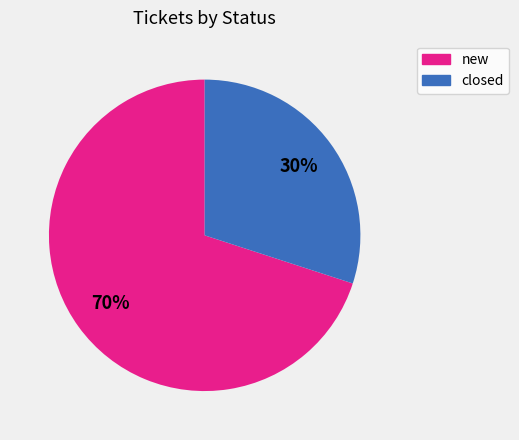

To the nearest percent, what is the difference between the largest and smallest slice percentages?

40%